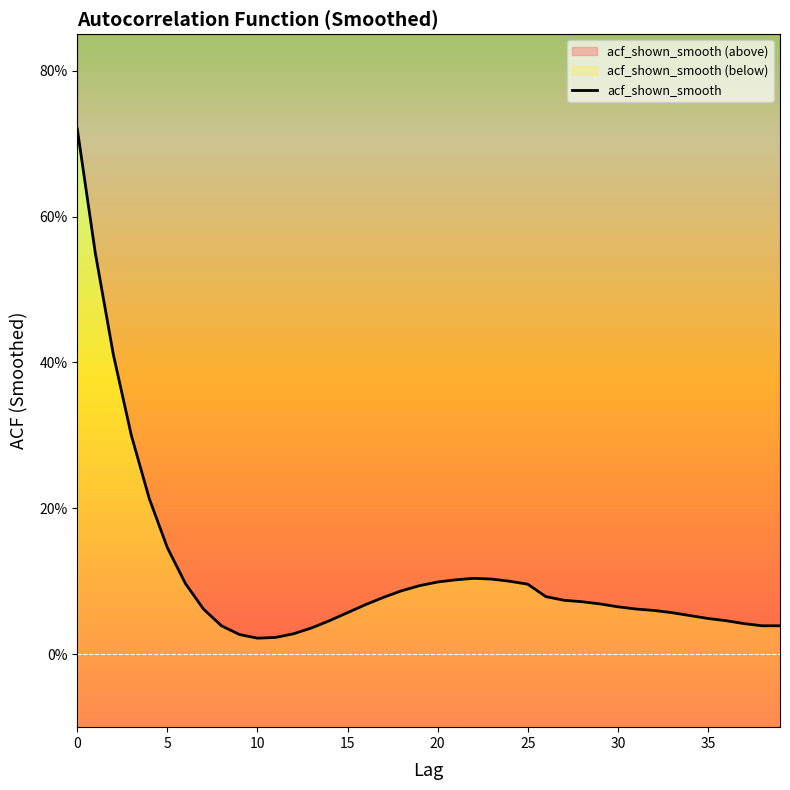

True or false: there are more than 0 points higher than both neighbors.

True